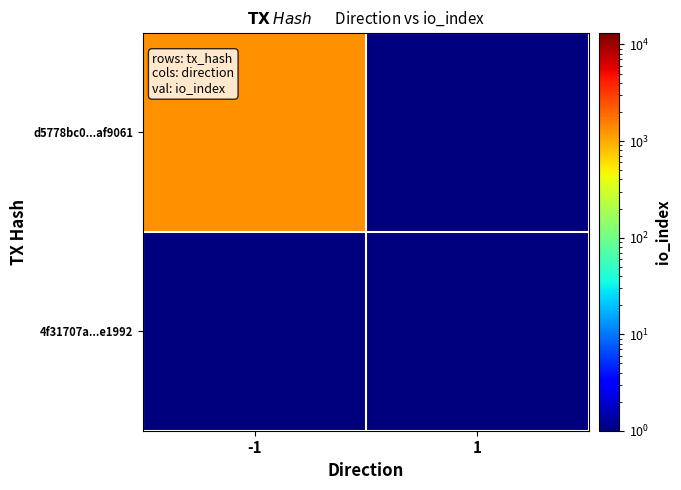

Which series has the largest total across all categories?

d5778bc0...af9061